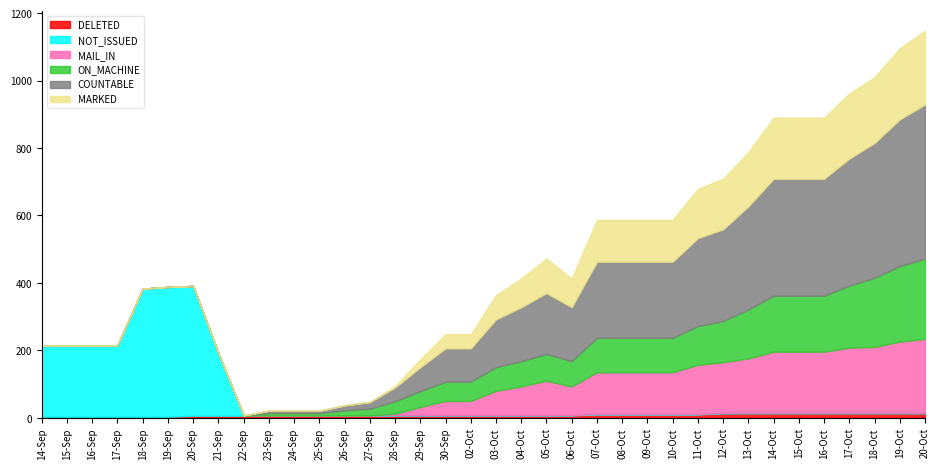

How many values in the MARKED series exceed 72?

17